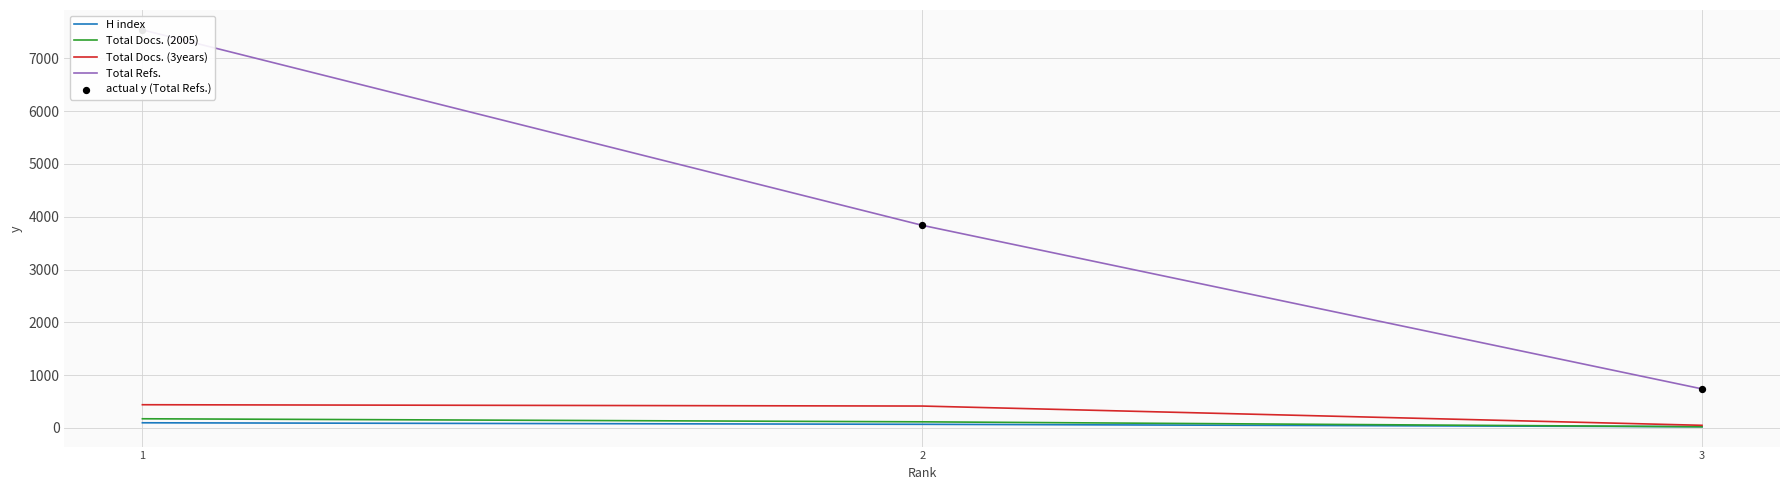

What are all the series names shown in the legend?

H index, Total Docs. (2005), Total Docs. (3years), Total Refs., actual y (Total Refs.)